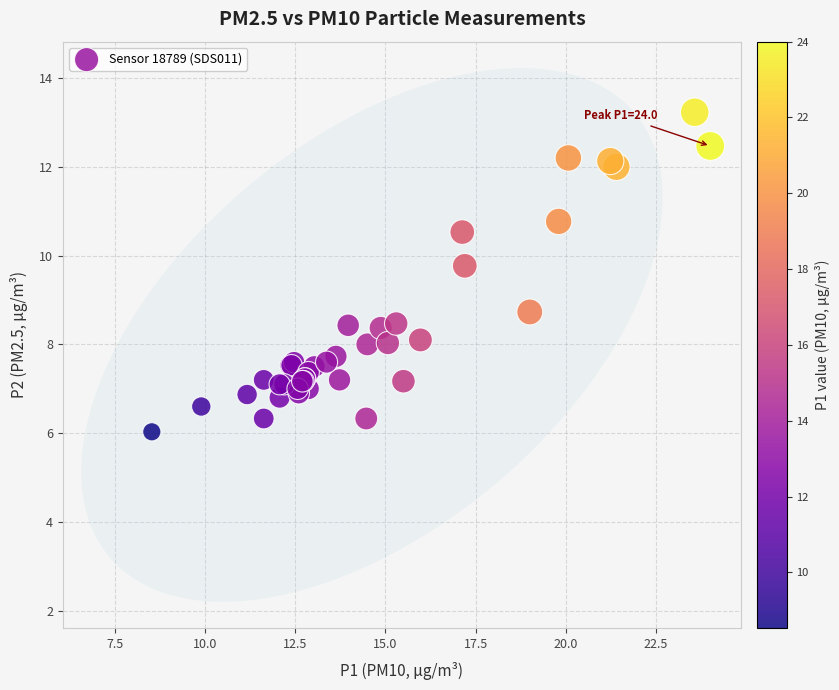

What Y value in the scatter plot is closest to 9?

8.7